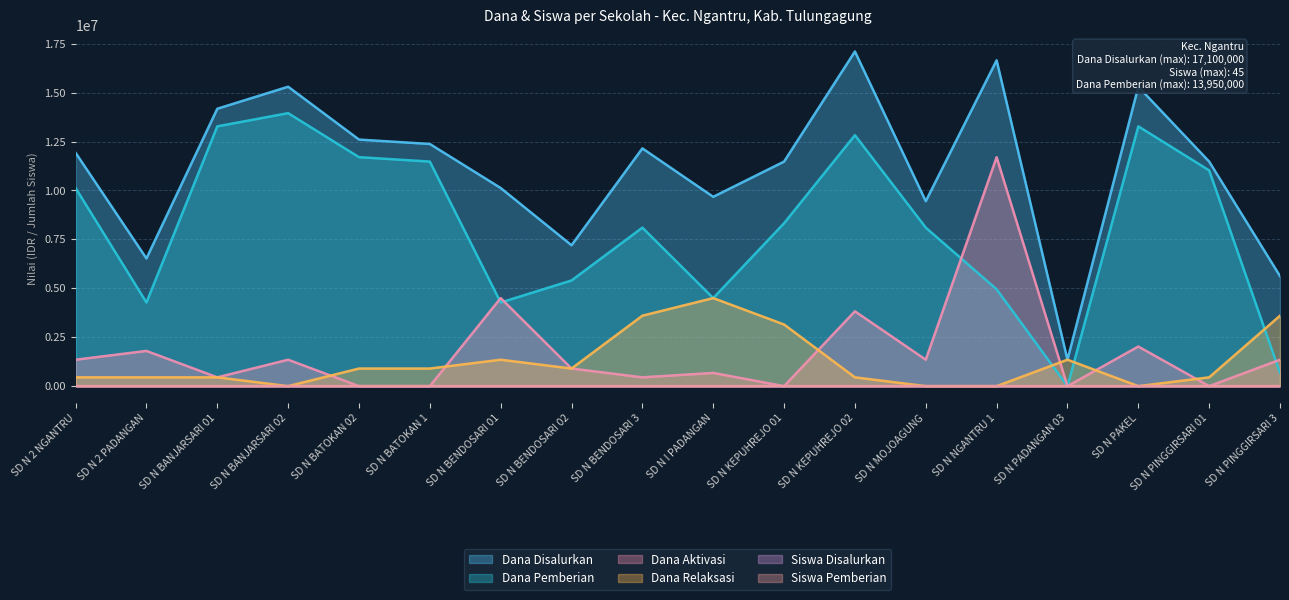

What is the difference between the highest and lowest values at SD N MOJOAGUNG?

9450000